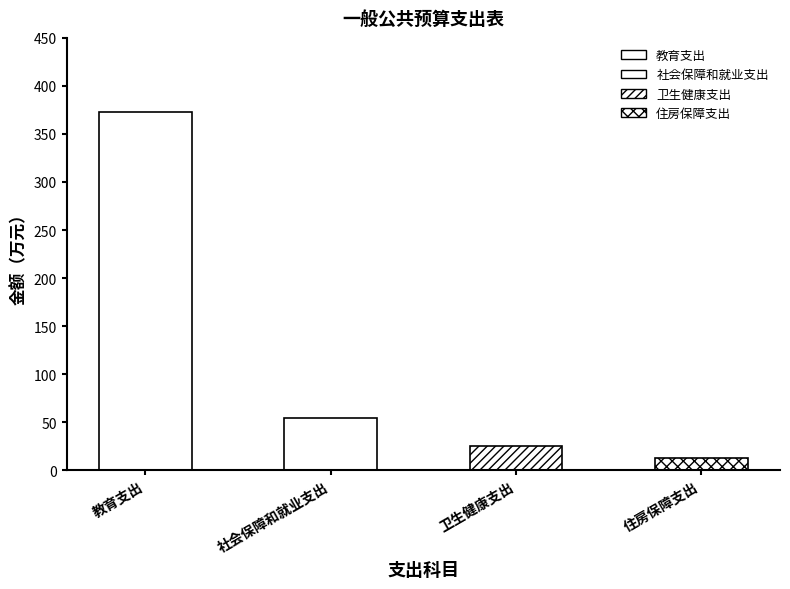

Read the value at 教育支出.

372.5